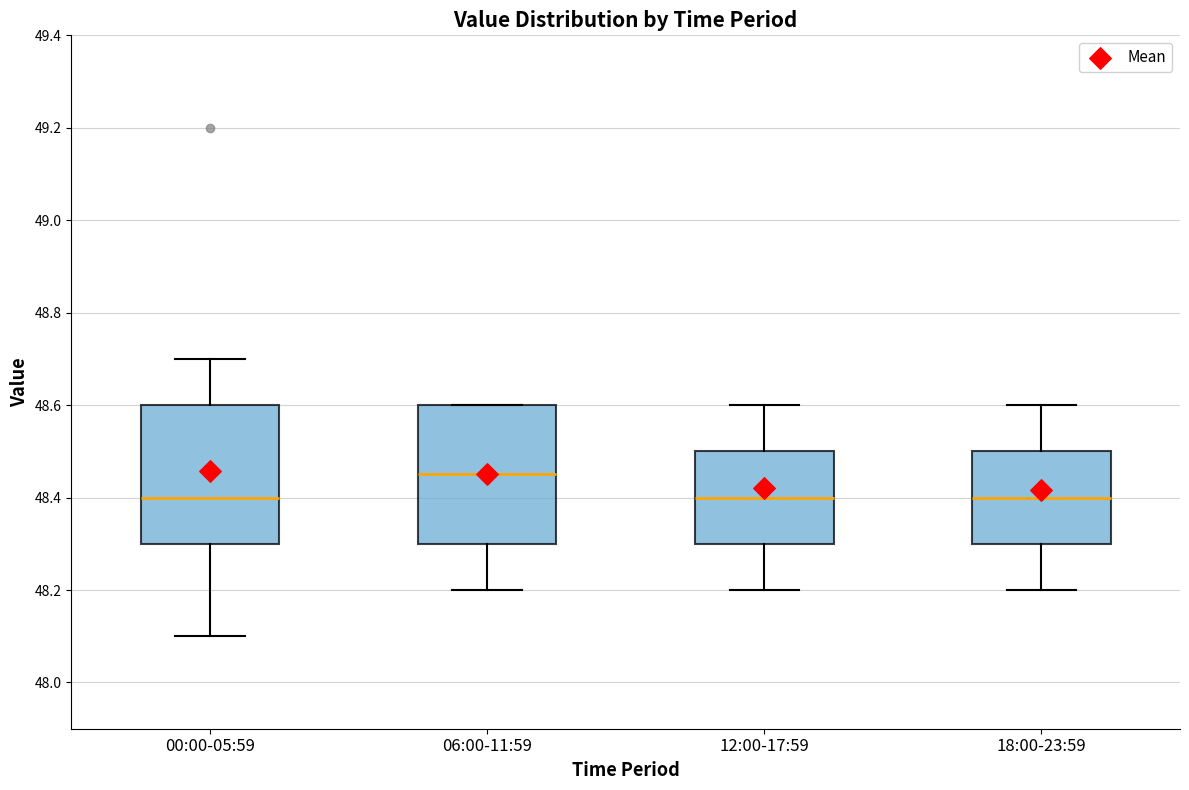

Where is the lower edge of the box for 12:00-17:59 on the y-axis? The values are not printed on the chart, so give them approximately, as read against the axis.

48.30